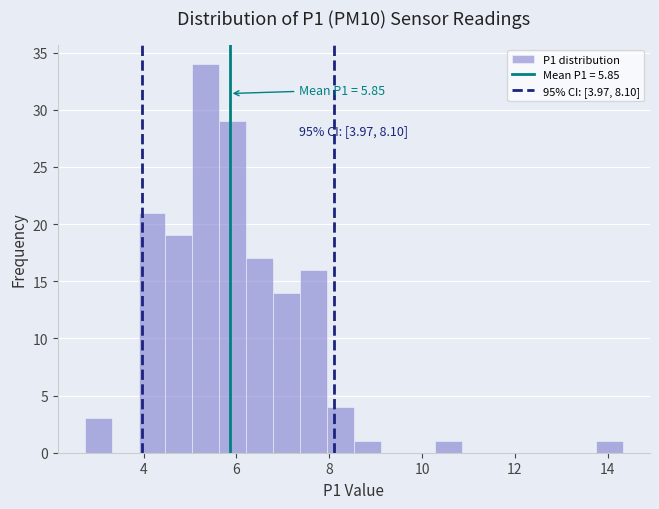

Around what value on the x-axis is the tallest bar? Give the approximate position of its centre, as read against the axis.

5.4